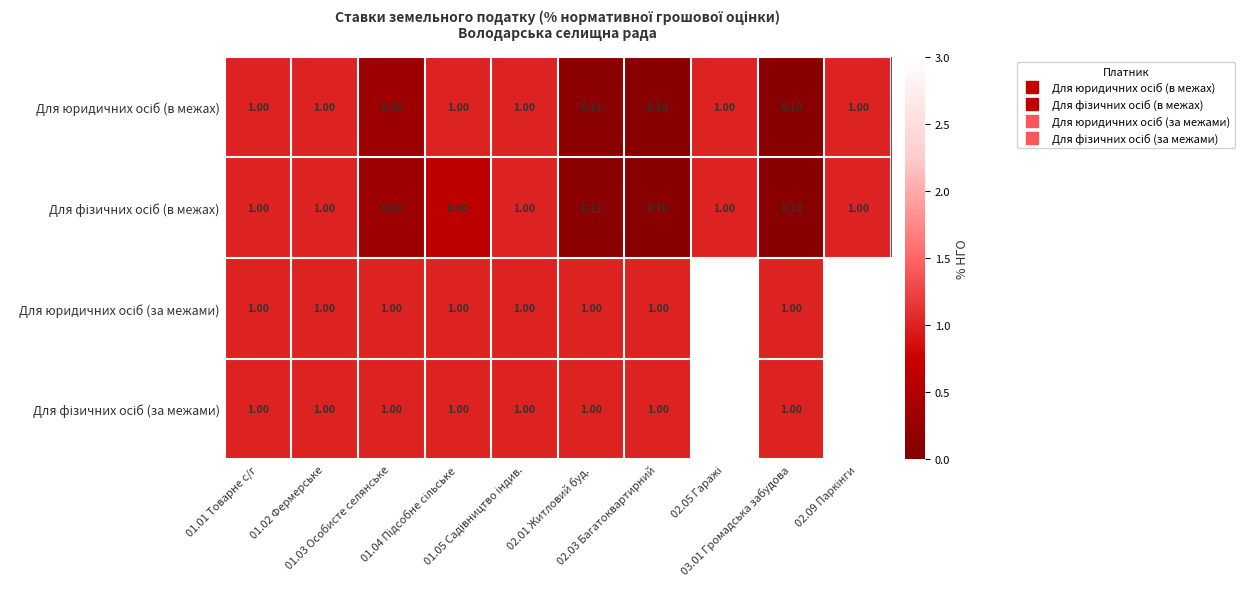

How many categories are shown in the chart?

10